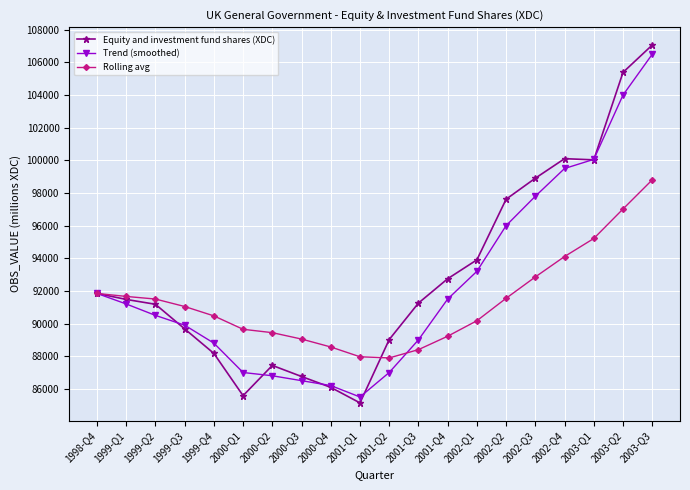

The Rolling avg series shows 49731 at 2003-Q3. True or false?

False